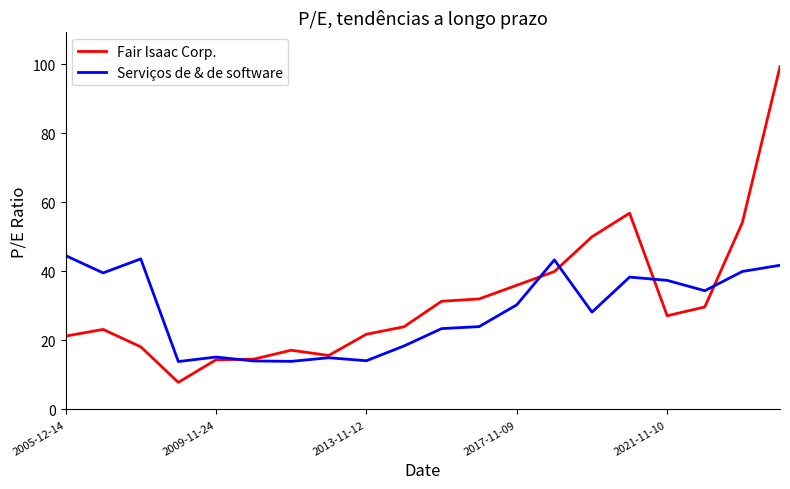

What is the lowest value of the Serviços de & de software series?

13.9